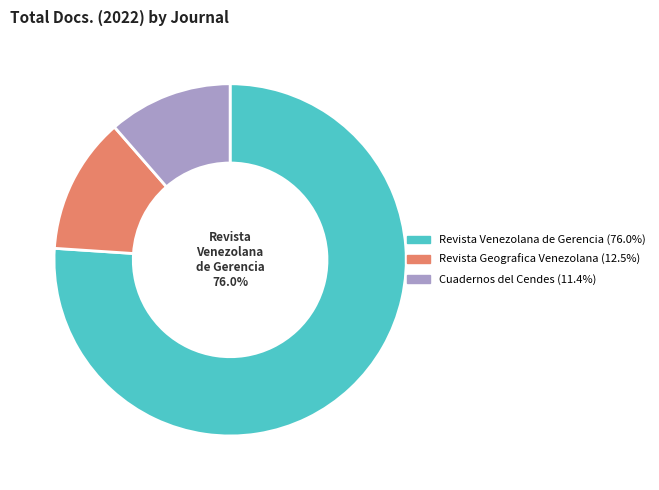

How many slices are in this pie chart?

3